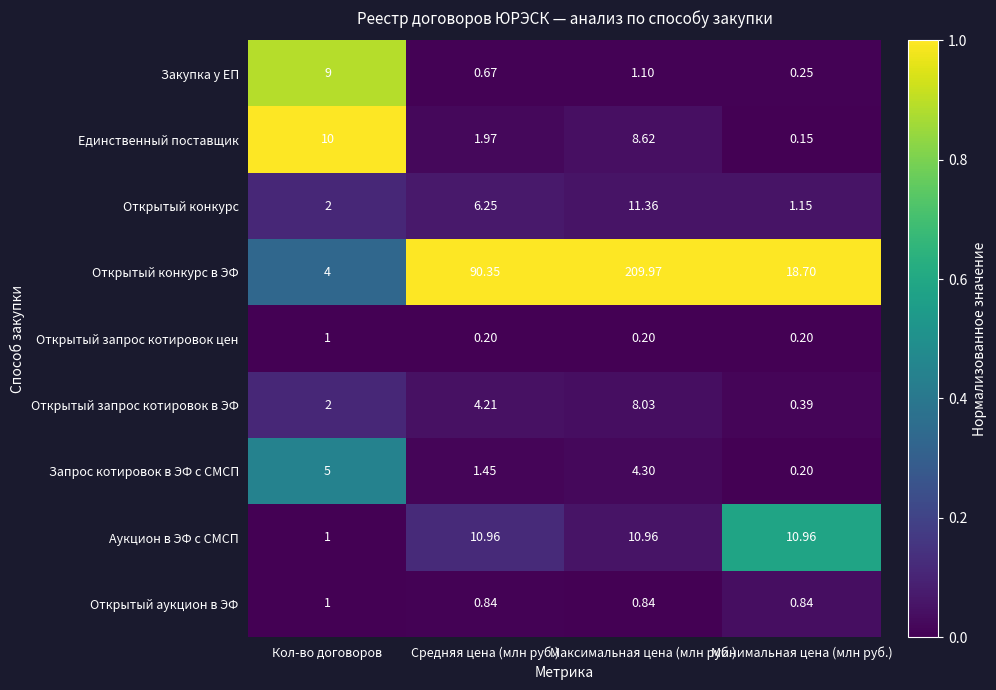

At how many categories does at least one series exceed 0?

4